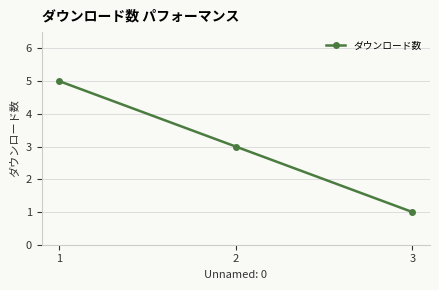

What is the minimum value shown in the chart?

1